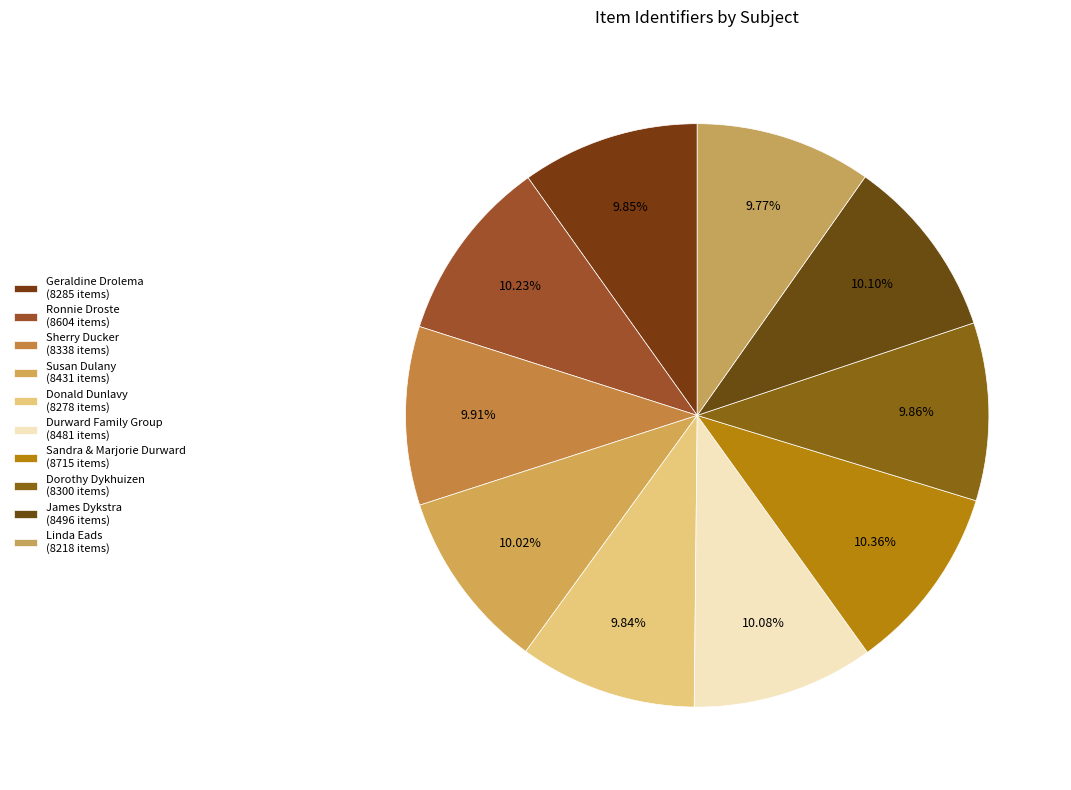

Count the number of slices in the pie.

10